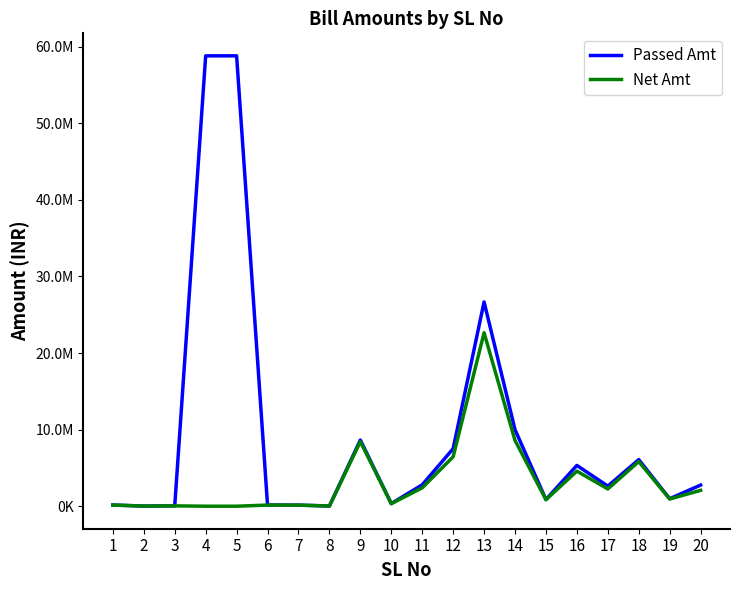

List the series in order of their overall mean, lowest first.

Net Amt, Passed Amt